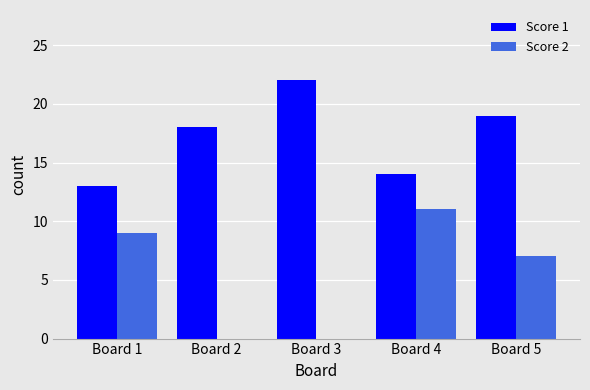

Reading left to right, extract all data points from this chart.

Score 1: Board 1=13	Board 2=18	Board 3=22	Board 4=14	Board 5=19
Score 2: Board 1=9	Board 2=0	Board 3=0	Board 4=11	Board 5=7